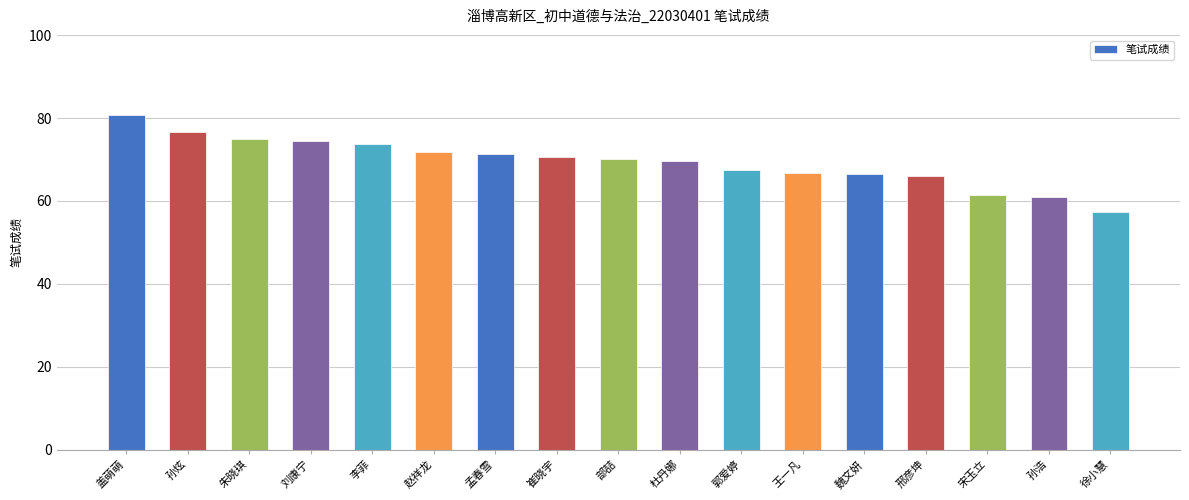

True or false: the data shows 70.5 at 崔晓宇.

True